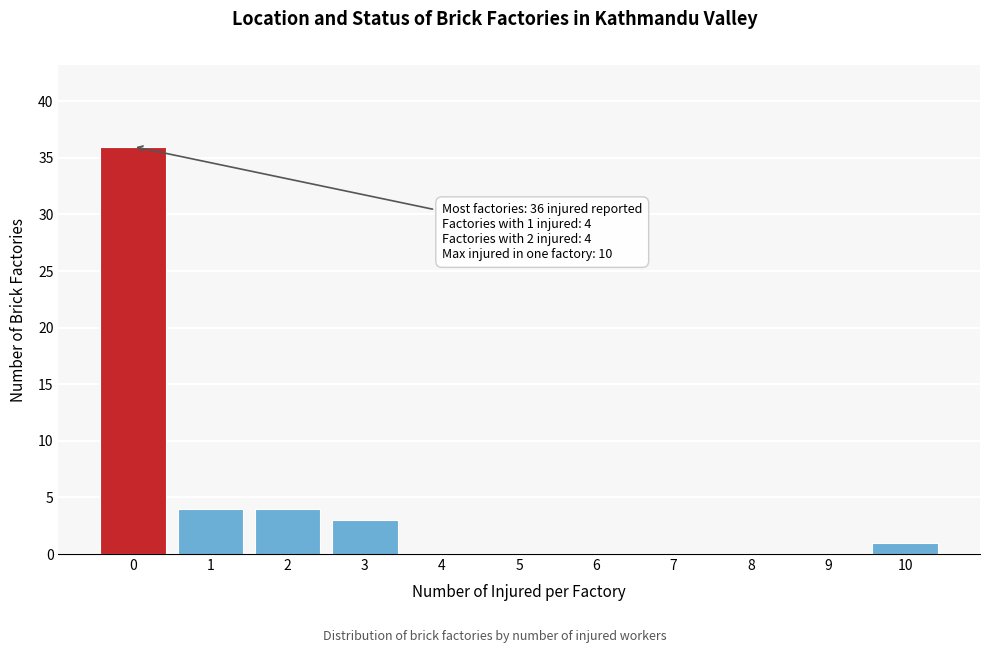

Over which range of the x-axis is the bar tallest?

-0.5 to 0.5